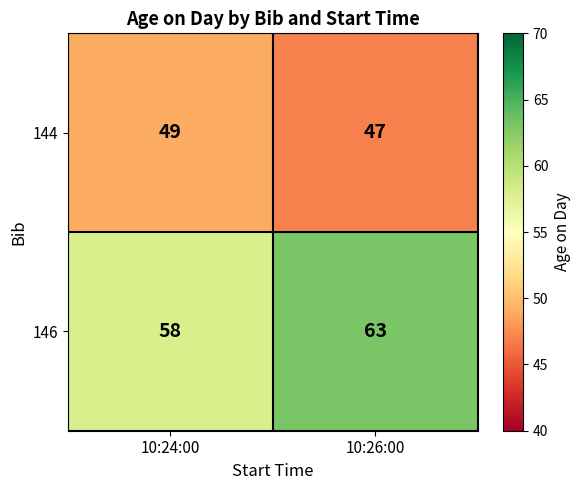

What is the difference between the maximum and minimum values in the 146 series?

5